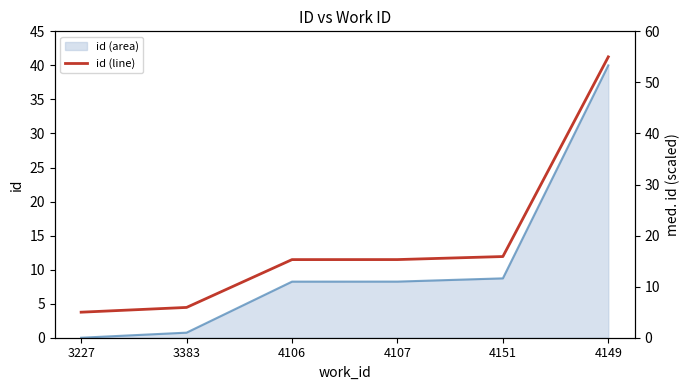

Where does the data first go above 15?

4106